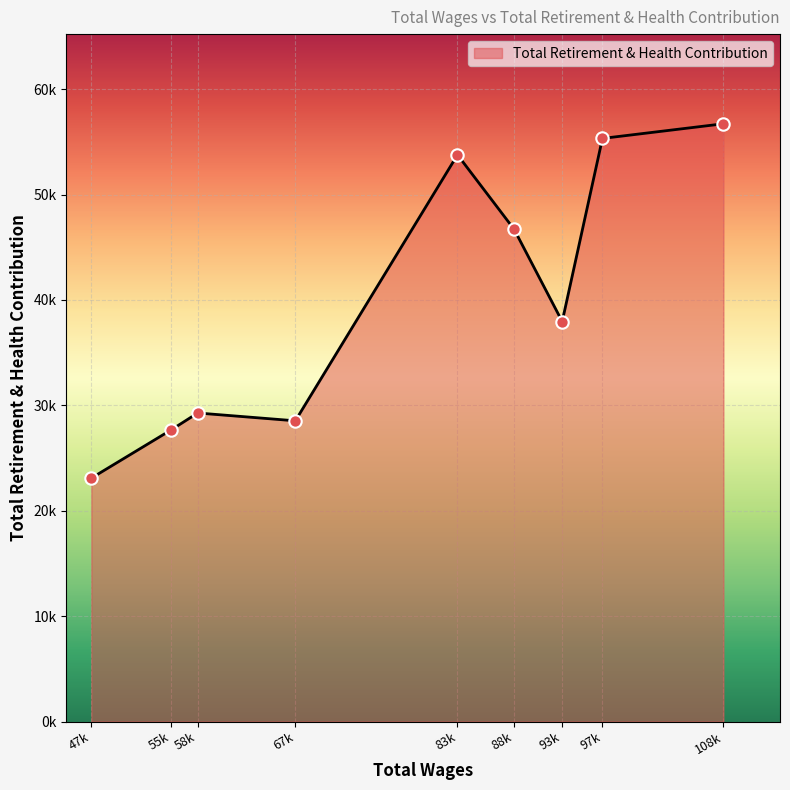

Does the chart have visible grid lines?

Yes